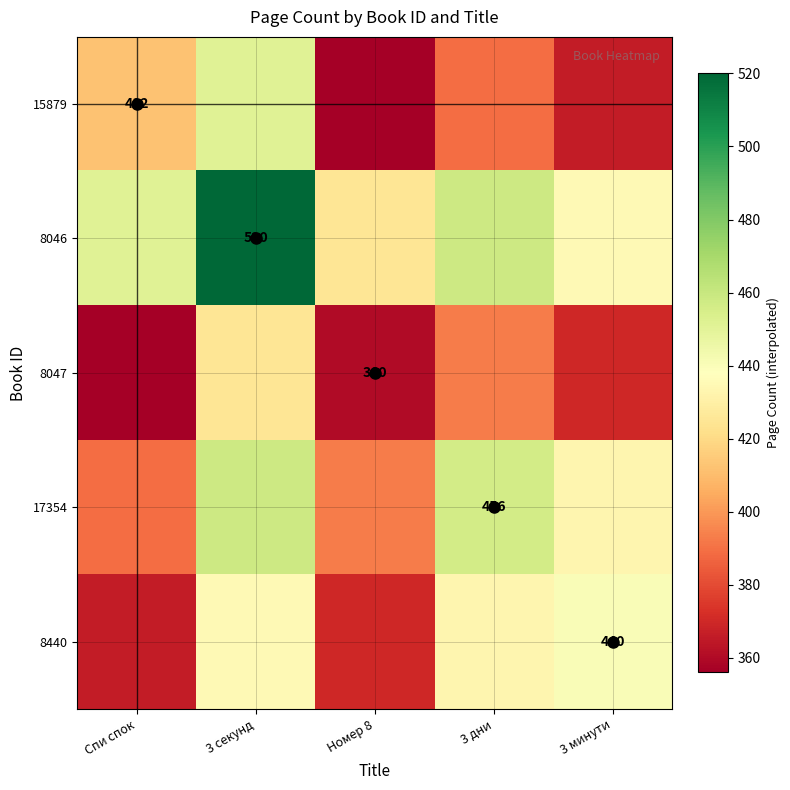

List the labels in order of 8047 value, largest first.

3 секунд, 3 дни, 3 минути, Номер 8, Спи спок